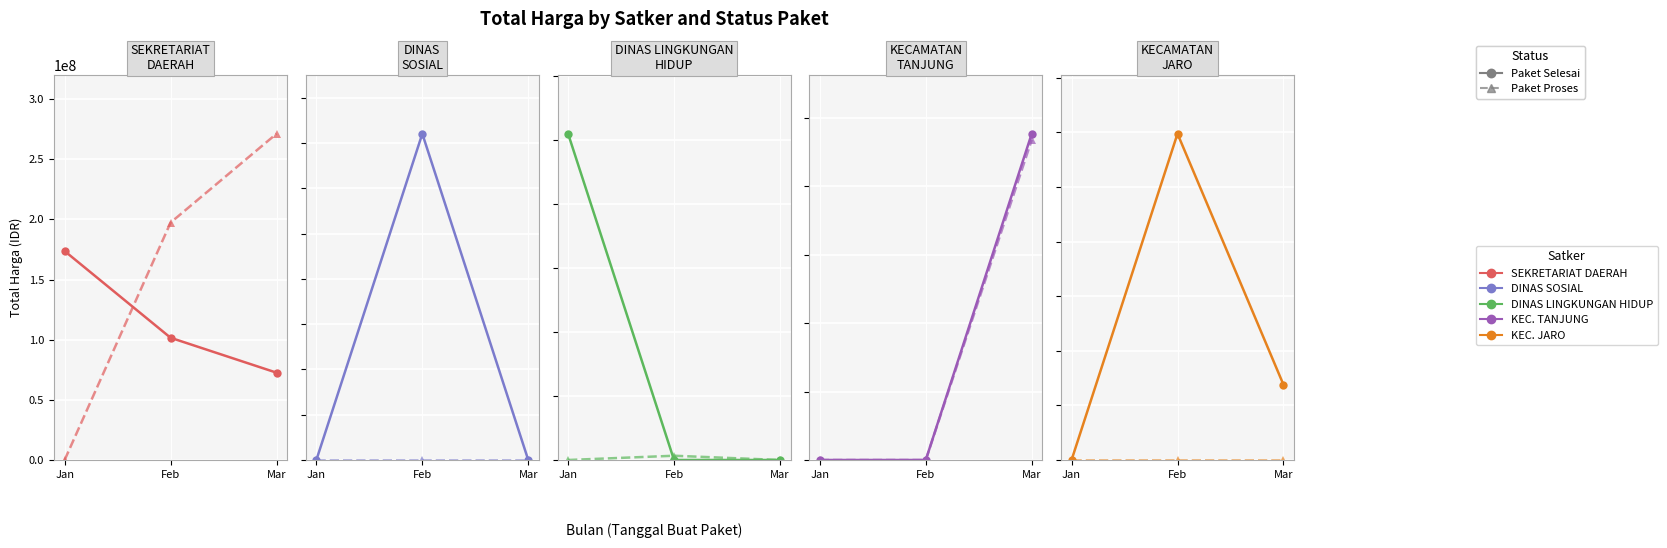

Which series has the widest spread of values?

Paket Selesai